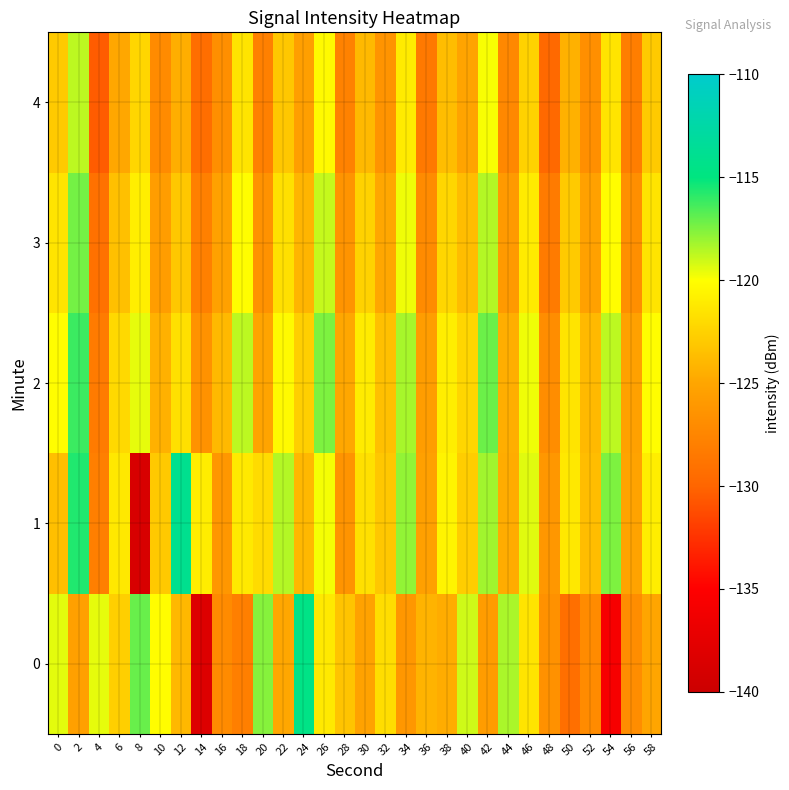

Reading left to right, what are all the values shown in this chart?

0: 0=-119.5	2=-125.5	4=-119.5	6=-122.7	8=-117.0	10=-120.1	12=-124.0	14=-138.2	16=-127.0	18=-128.0	20=-117.6	22=-124.9	24=-114.6	26=-121.2	28=-123.3	30=-125.2	32=-121.9	34=-126.1	36=-124.2	38=-124.6	40=-119.1	42=-125.7	44=-118.3	46=-121.5	48=-126.6	50=-129.2	52=-127.1	54=-135.7	56=-126.9	58=-125.0
1: 0=-123.6	2=-115.6	4=-128.0	6=-121.3	8=-138.7	10=-123.0	12=-114.1	14=-121.0	16=-126.1	18=-121.2	20=-122.0	22=-118.5	24=-124.0	26=-119.8	28=-126.3	30=-121.7	32=-123.1	34=-117.9	36=-125.4	38=-120.6	40=-122.8	42=-118.2	44=-124.6	46=-119.4	48=-126.1	50=-121.3	52=-123.7	54=-117.5	56=-125.2	58=-120.9
2: 0=-120.1	2=-116.2	4=-128.3	6=-122.1	8=-119.5	10=-124.3	12=-121.7	14=-126.5	16=-123.9	18=-118.7	20=-125.1	22=-120.3	24=-122.7	26=-117.5	28=-124.9	30=-121.1	32=-123.5	34=-118.3	36=-125.7	38=-120.9	40=-122.3	42=-117.1	44=-124.5	46=-119.7	48=-126.9	50=-121.5	52=-123.9	54=-118.7	56=-125.3	58=-120.1
3: 0=-121.5	2=-117.3	4=-129.1	6=-123.5	8=-120.9	10=-125.7	12=-123.1	14=-127.9	16=-125.3	18=-120.1	20=-126.5	22=-121.7	24=-124.1	26=-118.9	28=-126.3	30=-122.5	32=-124.9	34=-119.7	36=-127.1	38=-122.3	40=-123.7	42=-118.5	44=-125.9	46=-121.1	48=-128.3	50=-122.9	52=-125.3	54=-120.1	56=-126.7	58=-121.5
4: 0=-122.9	2=-118.7	4=-130.5	6=-124.9	8=-122.3	10=-127.1	12=-124.5	14=-129.3	16=-126.7	18=-121.5	20=-127.9	22=-123.1	24=-125.5	26=-120.3	28=-127.7	30=-123.9	32=-126.3	34=-121.1	36=-128.5	38=-123.7	40=-125.1	42=-119.9	44=-127.3	46=-122.5	48=-129.7	50=-124.3	52=-126.7	54=-121.5	56=-128.1	58=-122.9